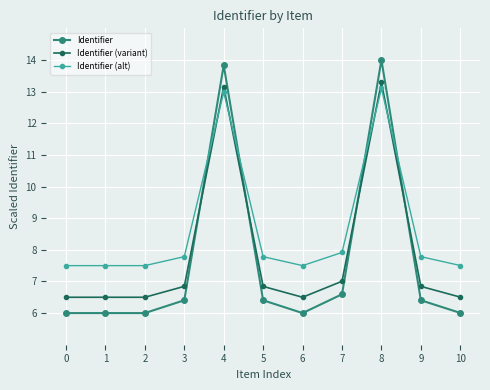

What is the average value of the Identifier (variant) series?

7.9